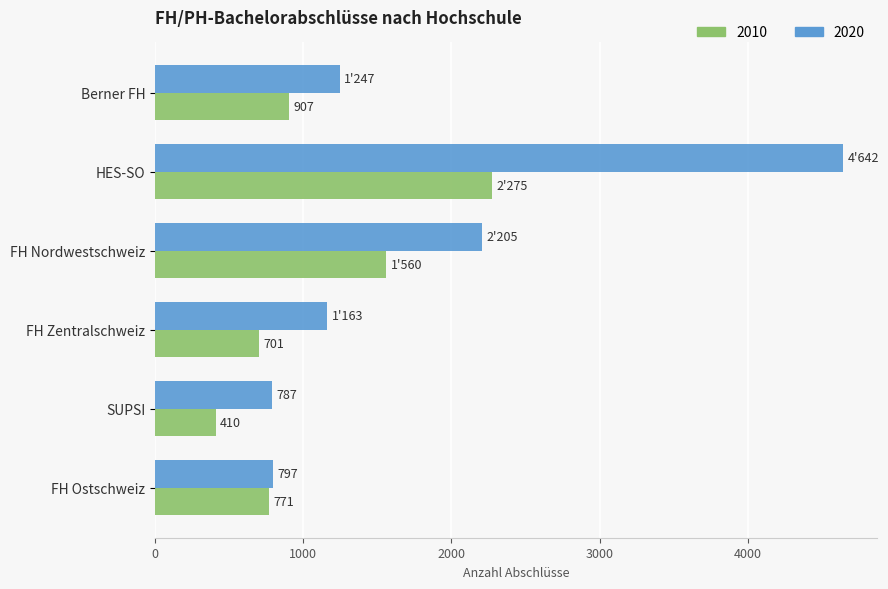

At HES-SO, list the series in order from largest to smallest.

2020, 2010